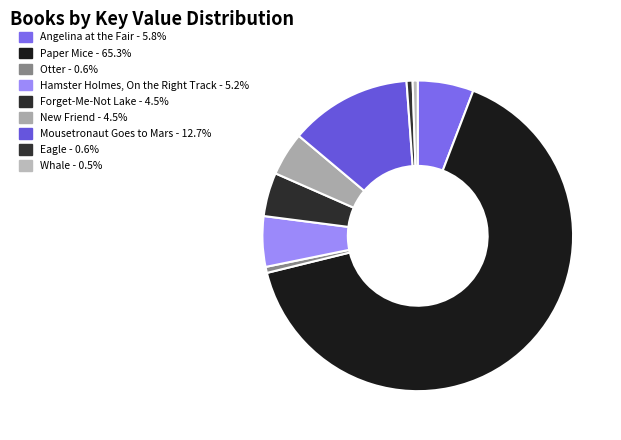

Do Whale and Paper Mice together represent more than half of the pie?

Yes